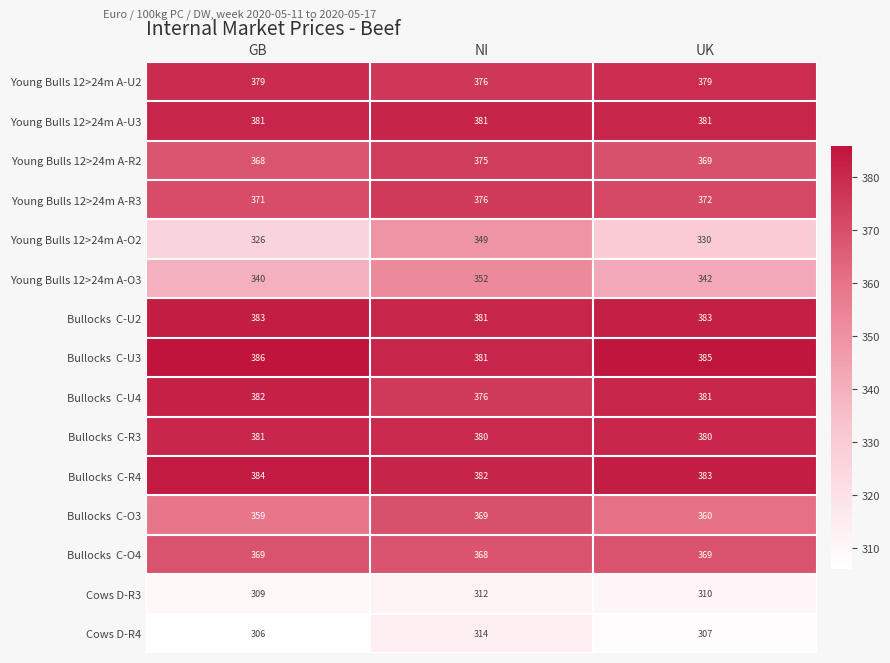

What is the difference between the highest and lowest values at UK?

78